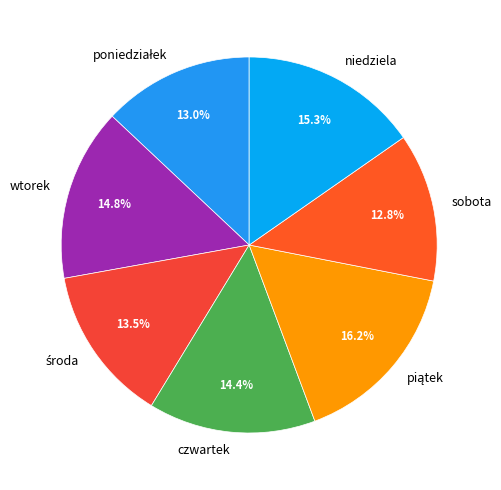

Which has a higher value, niedziela or sobota?

niedziela